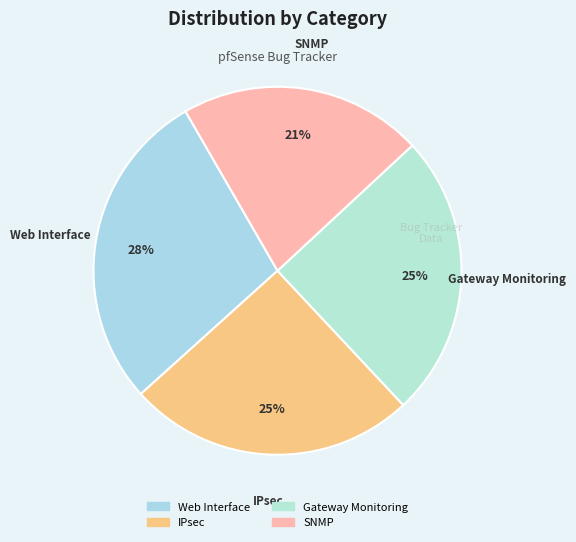

Does any single category account for the majority?

No